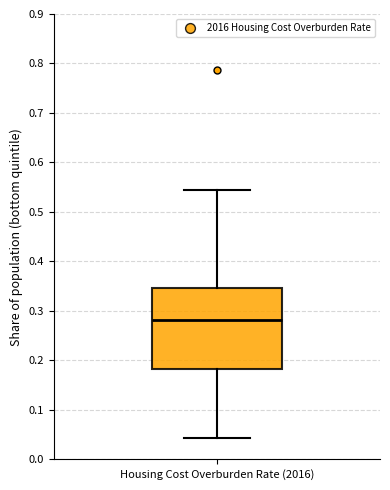

Where does the lower whisker of the box for Housing Cost Overburden Rate (2016) end on the y-axis? The values are not printed on the chart, so give them approximately, as read against the axis.

0.04